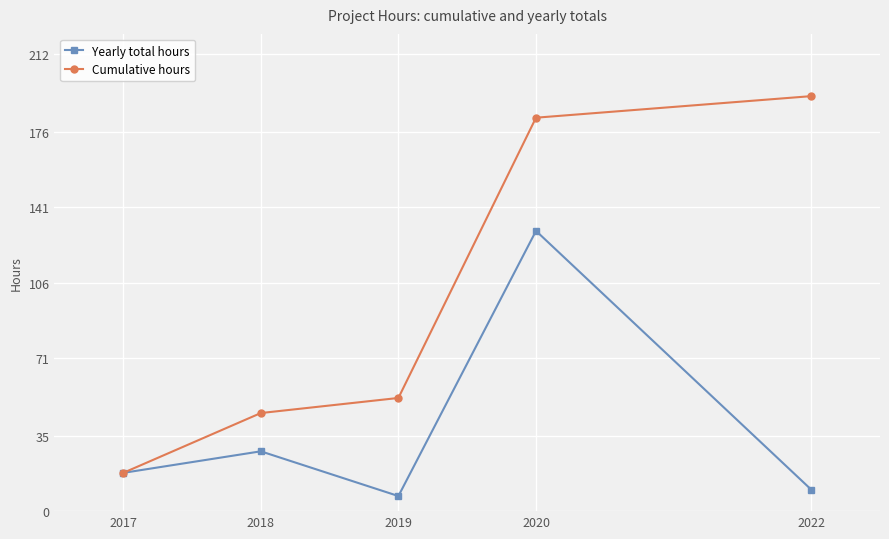

What is the approximate value of Cumulative hours at 2020?

182.5